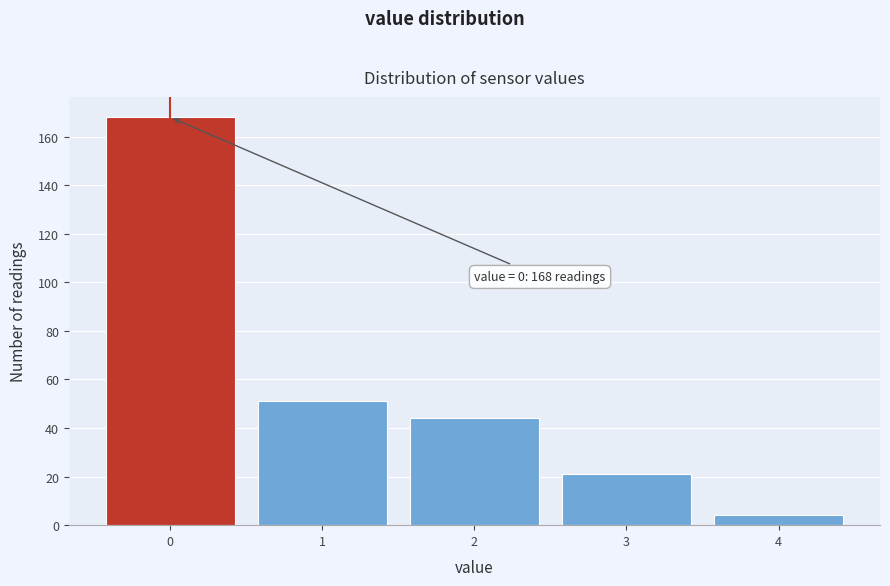

Over which range of the x-axis is the bar tallest?

-0.5 to 0.5